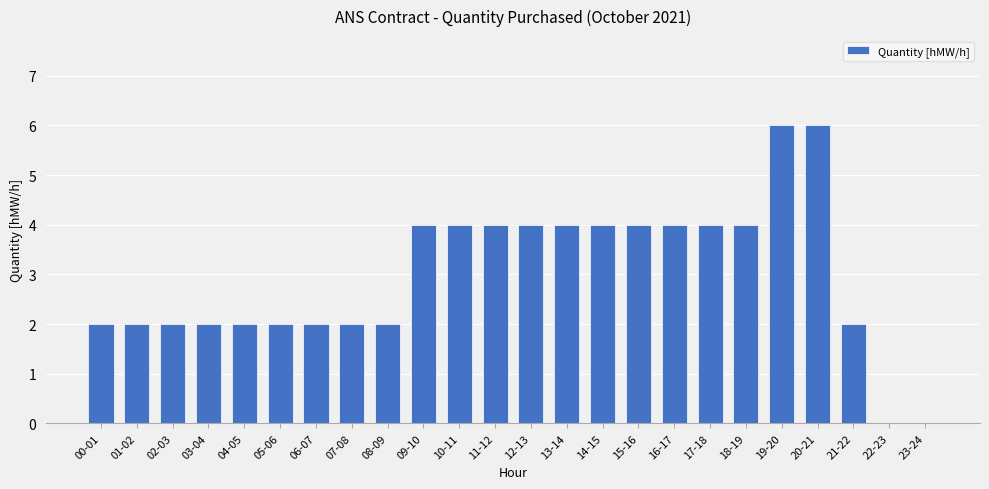

What is the sum of the values at 13-14 and 17-18?

8